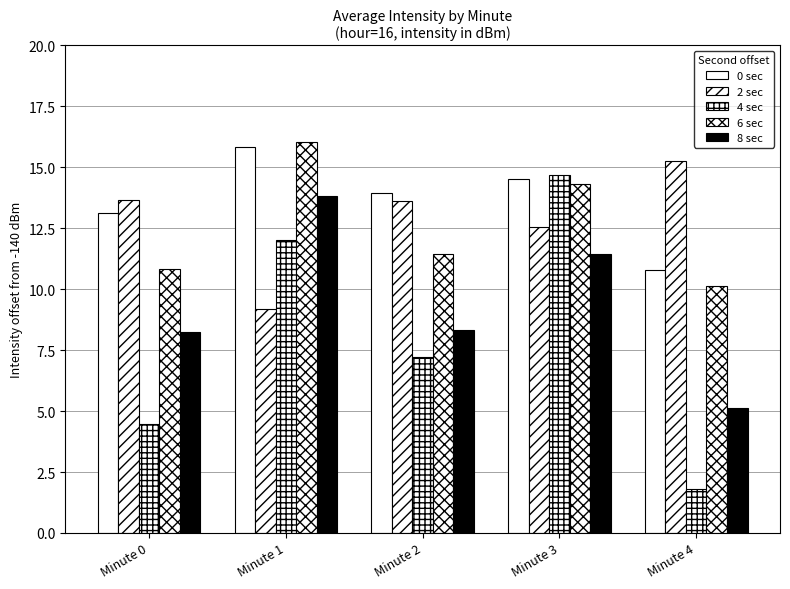

How many bars are there in each group?

5